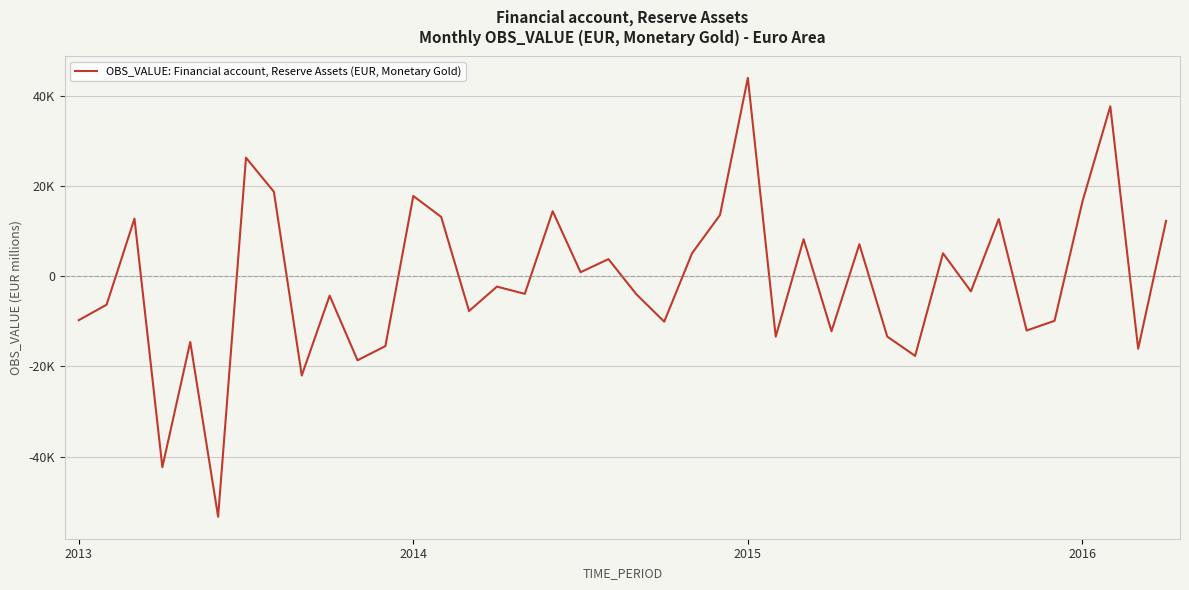

Is this an area chart (filled region under the line)?

No